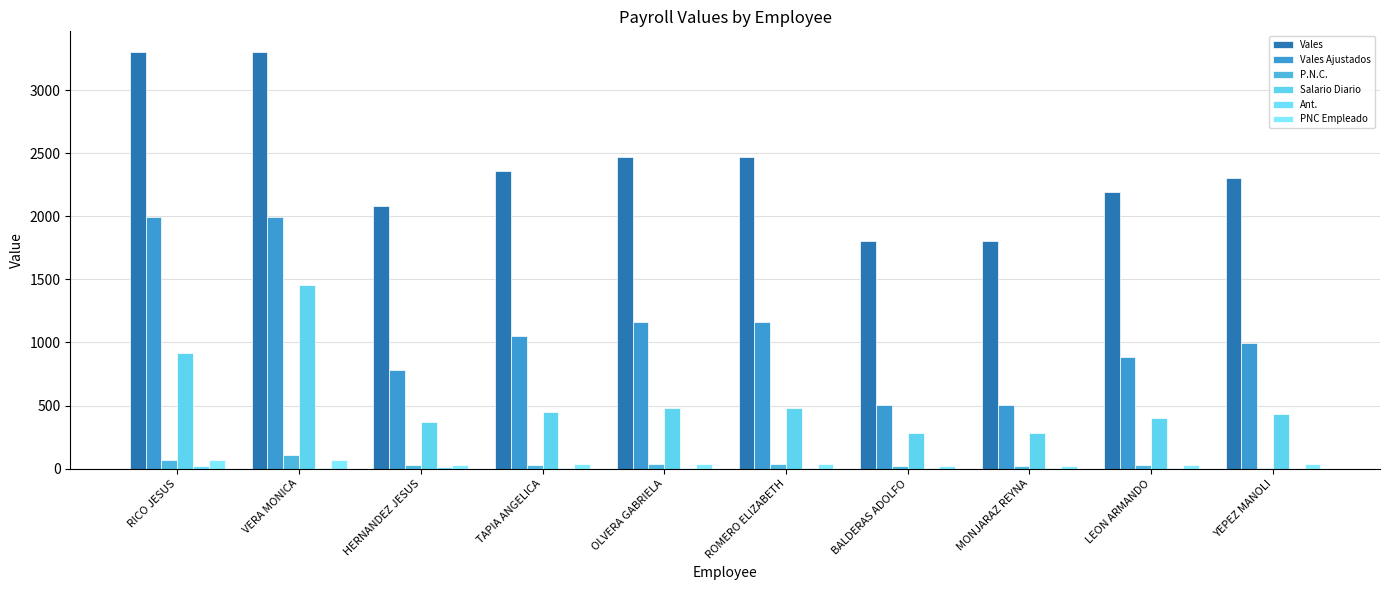

The Salario Diario series shows 730.7 at YEPEZ MANOLI. True or false?

False